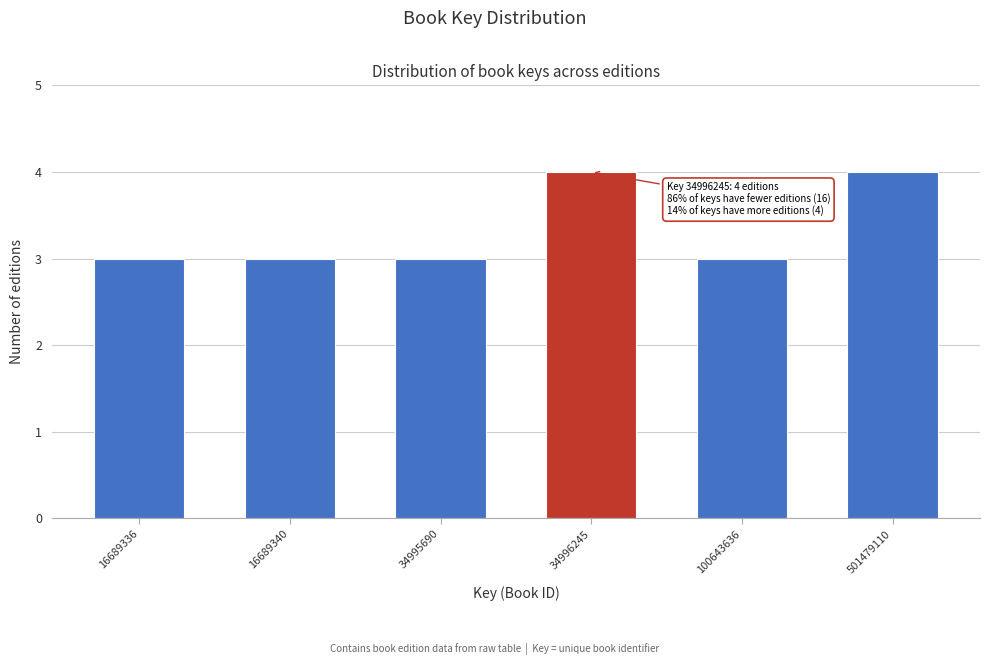

Reading left to right, what are all the values shown in this chart?

3	3	3	4	3	4